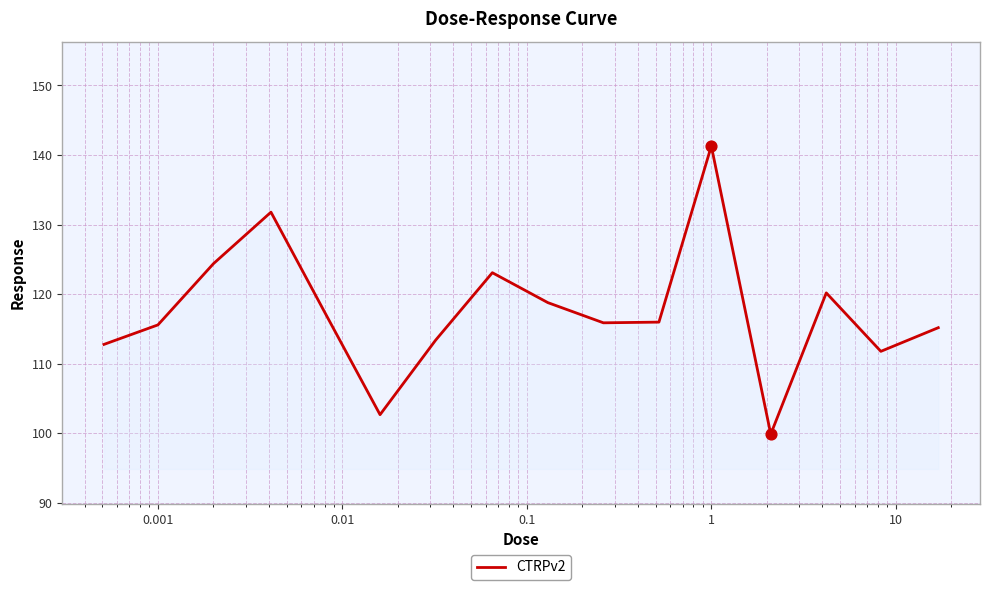

What is the greatest value displayed?

141.3